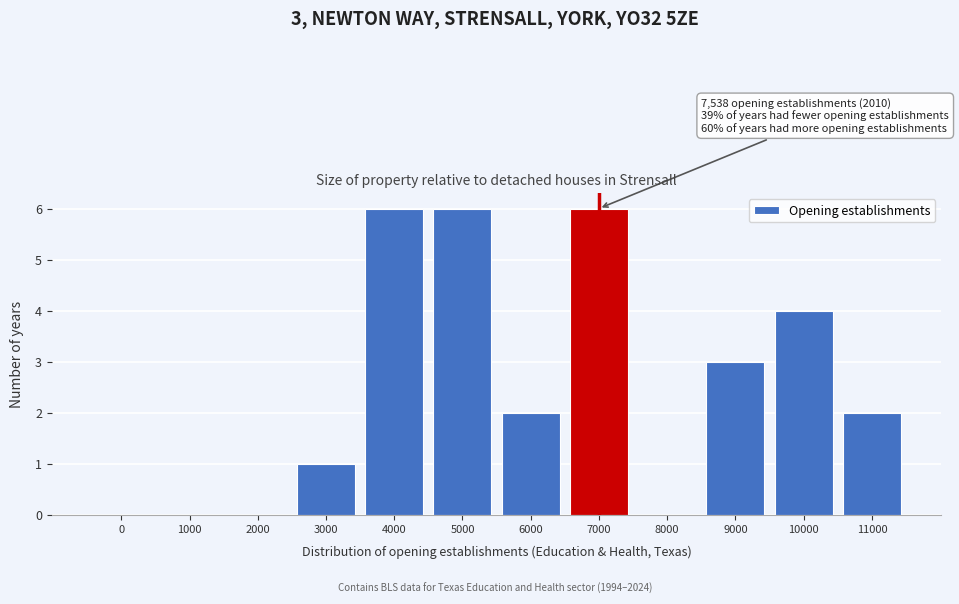

Reading left to right, what are all the values shown in this chart?

0=0	1000=0	2000=0	3000=1	4000=6	5000=6	6000=2	7000=6	8000=0	9000=3	10000=4	11000=2